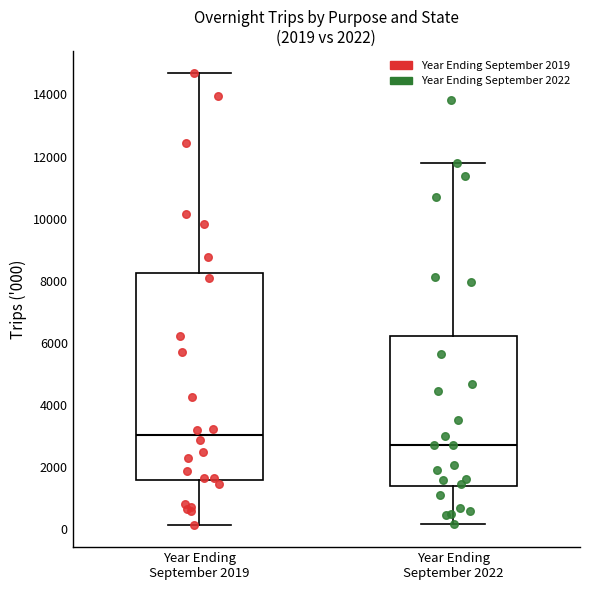

Which box's median line is the highest?

Year Ending September 2019